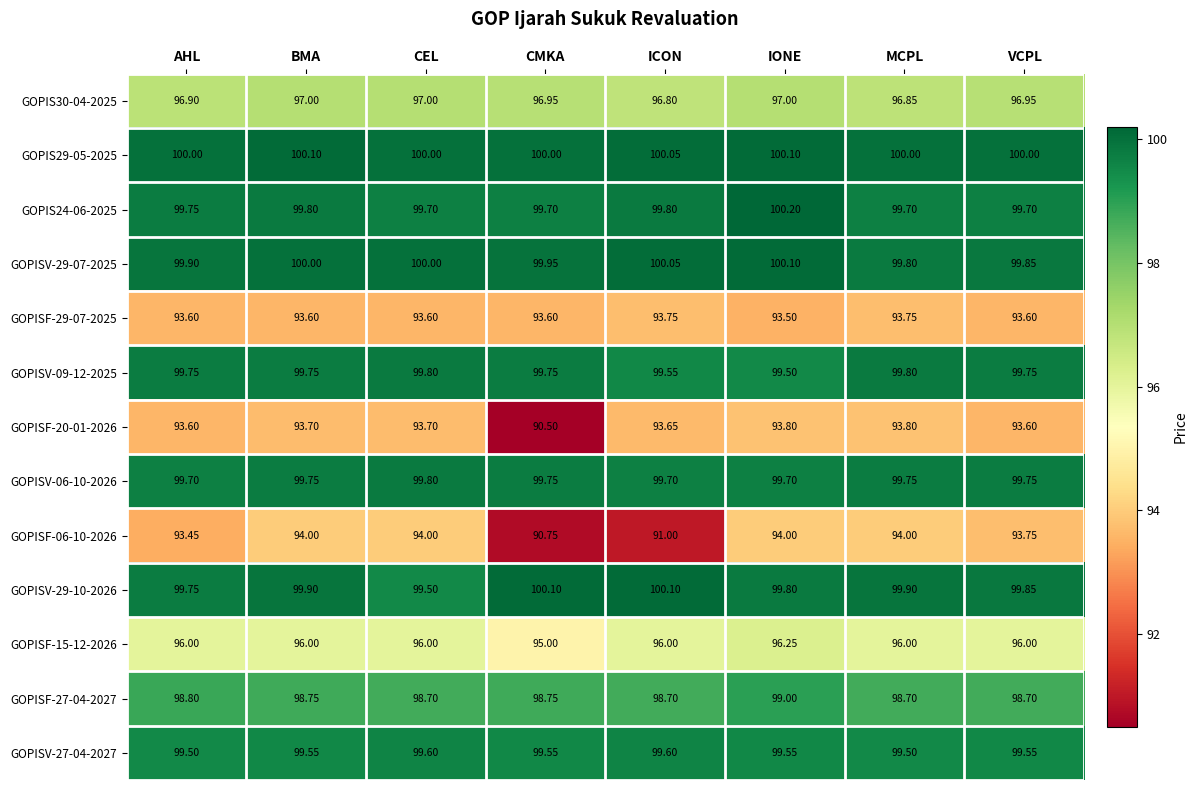

At which label is GOPISF-06-10-2026 closest to 92?

ICON